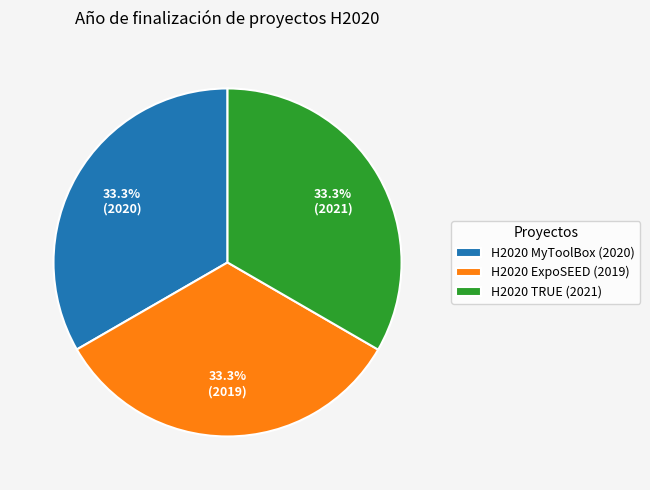

The H2020 ExpoSEED (2019) slice represents 33% of the pie. True or false?

True